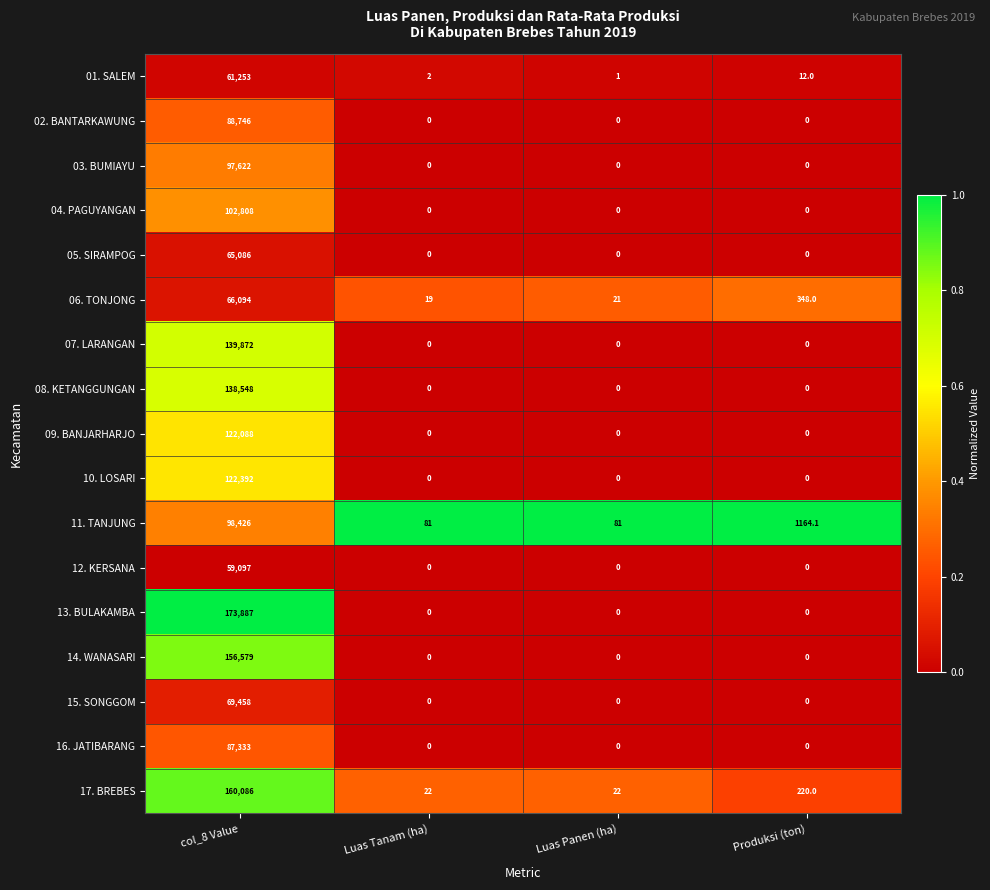

What value does the 11. TANJUNG series have at Luas Tanam (ha)?

81.0